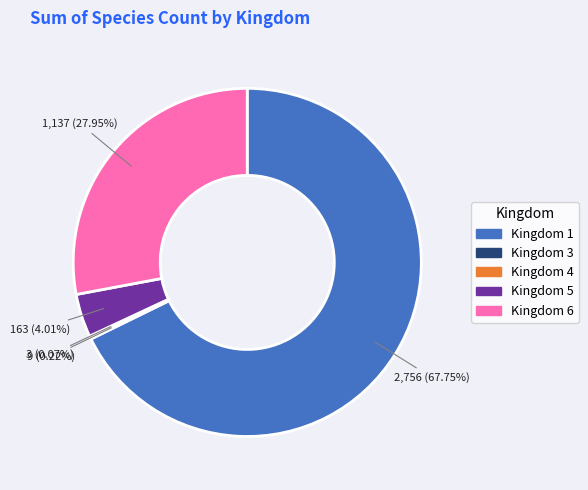

Is there any slice that represents more than half of the pie?

Yes